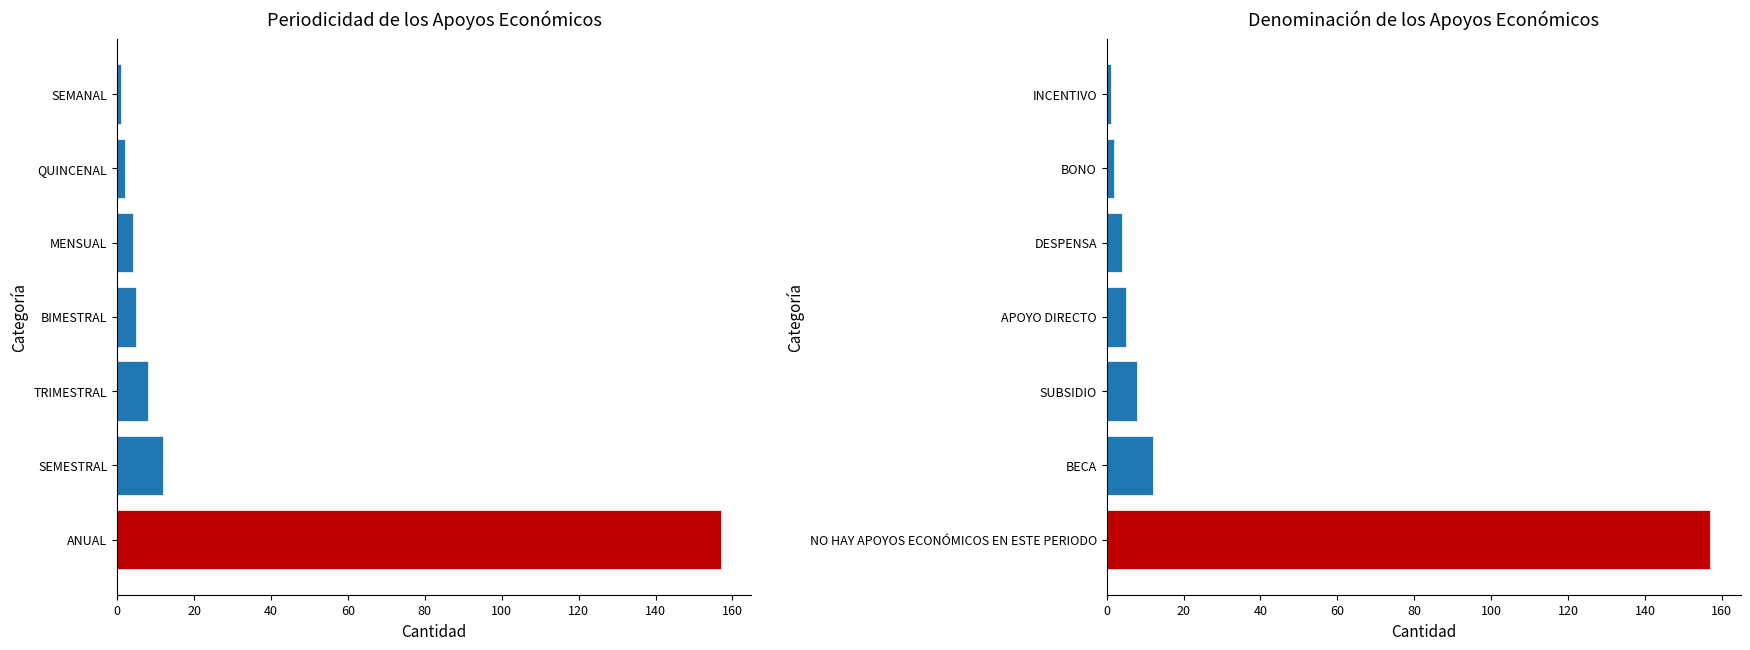

Which series has the widest spread of values?

Periodicidad